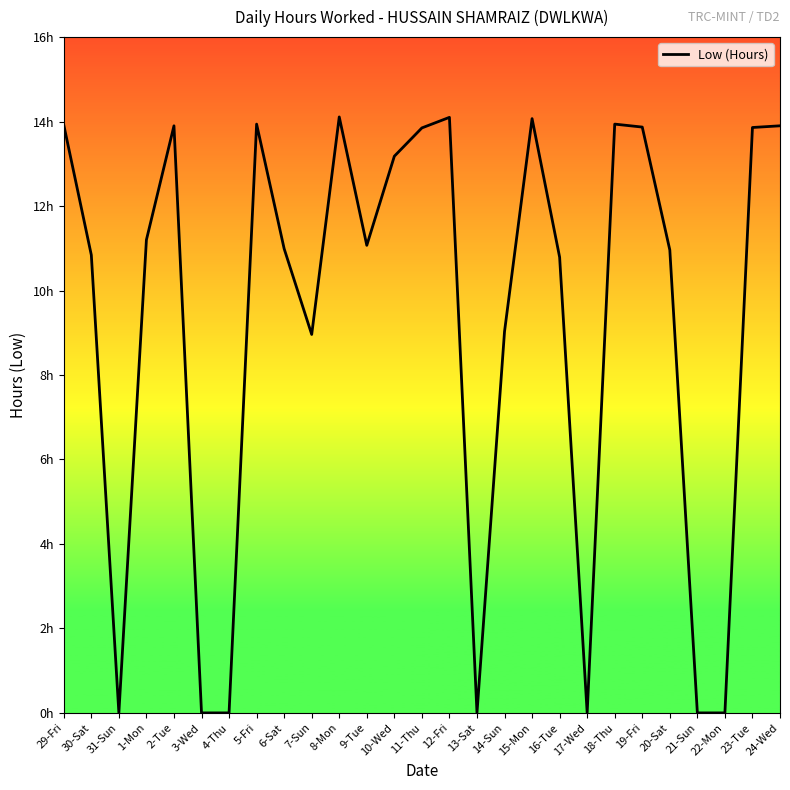

Does the chart display data point markers on the line(s)?

No